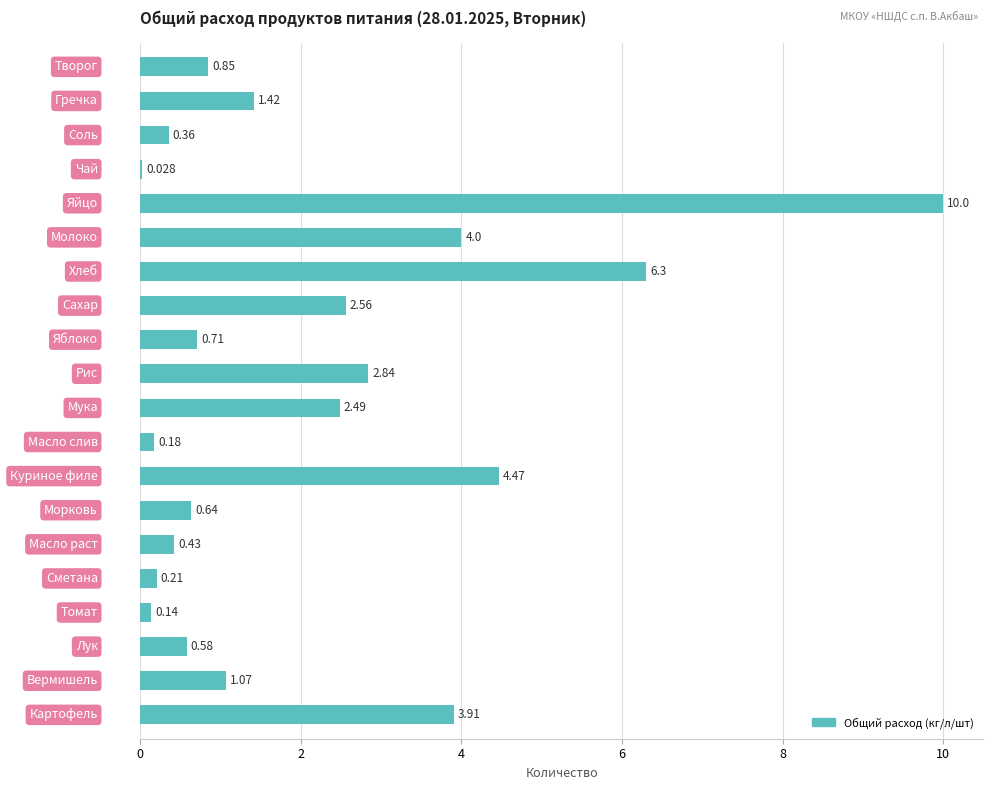

What is the difference between the maximum and minimum values?

10.0